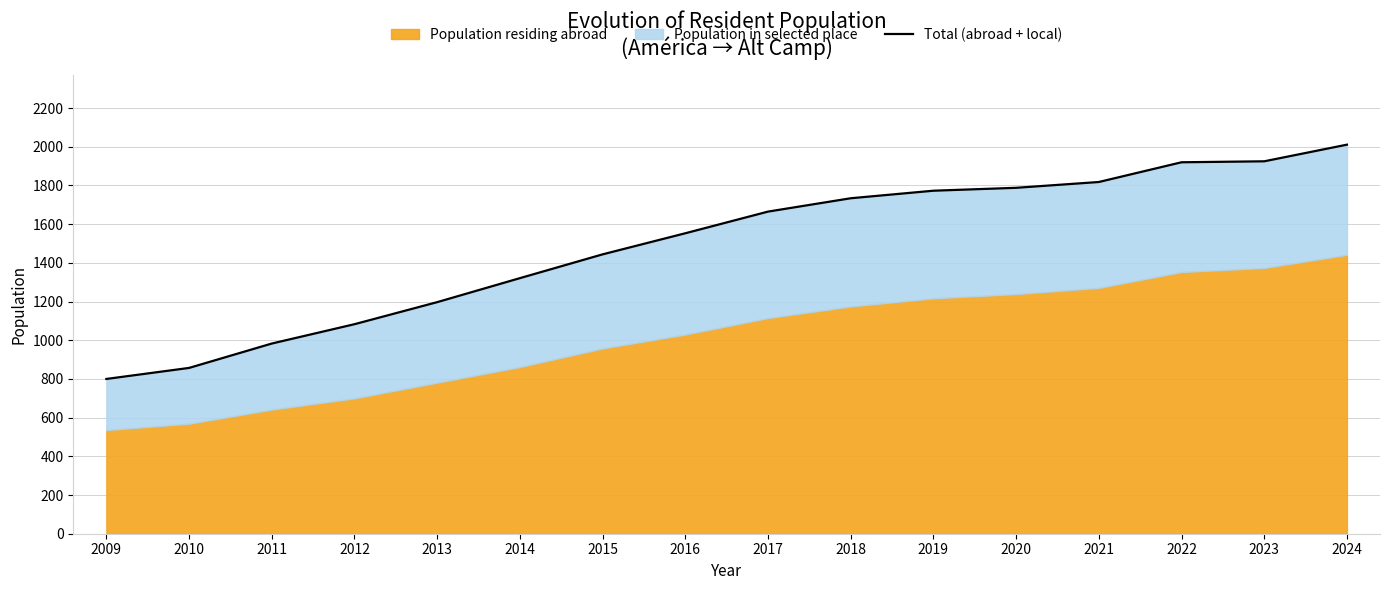

What is the average value?

1492